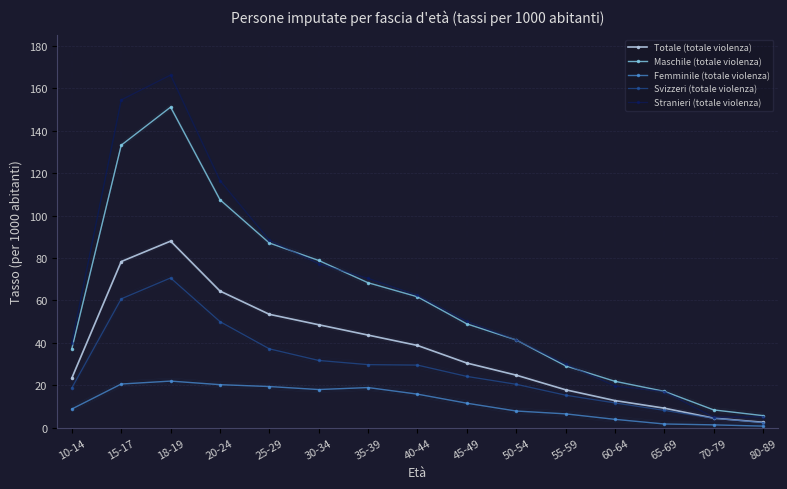

True or false: Svizzeri (totale violenza) has more than 0 interior local peaks.

True